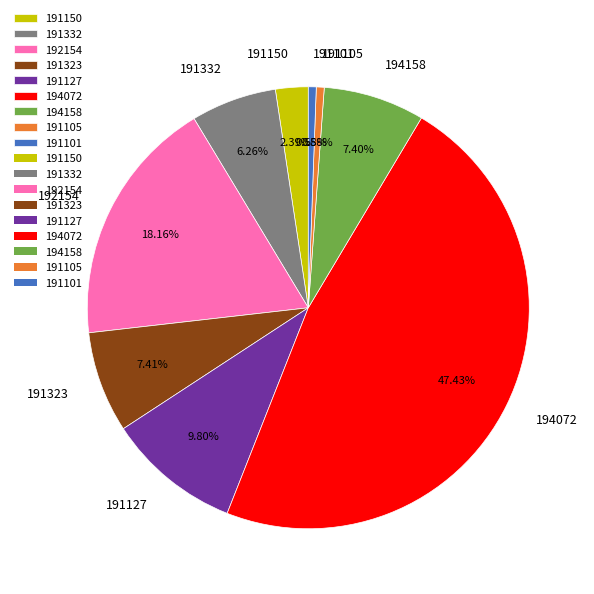

Is 194072 the majority of the pie?

No